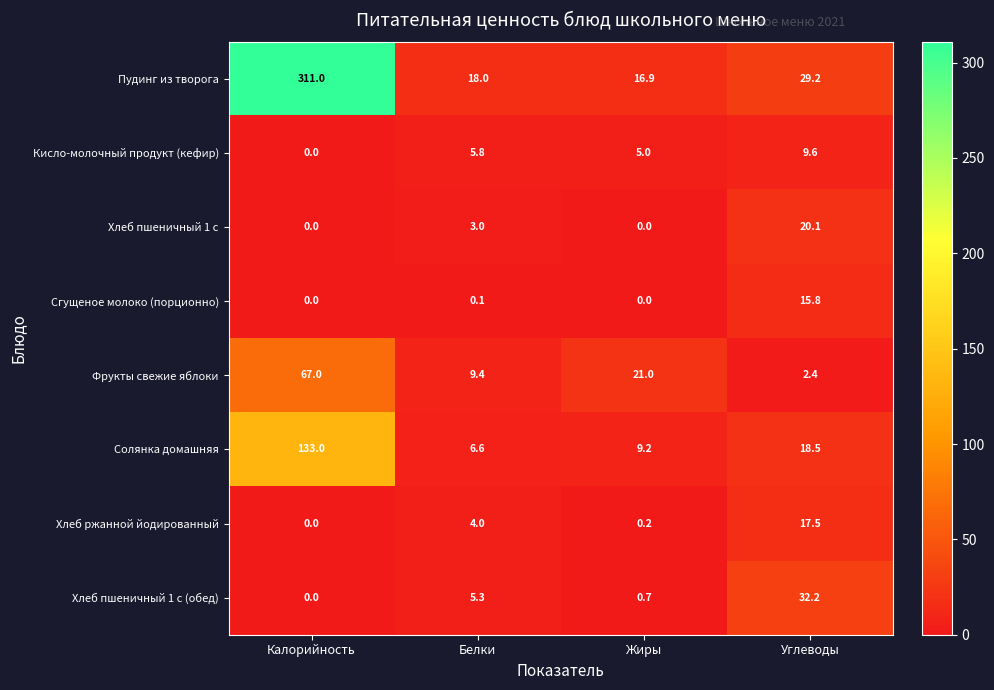

What is the difference between the maximum and minimum values in the Солянка домашняя series?

126.4